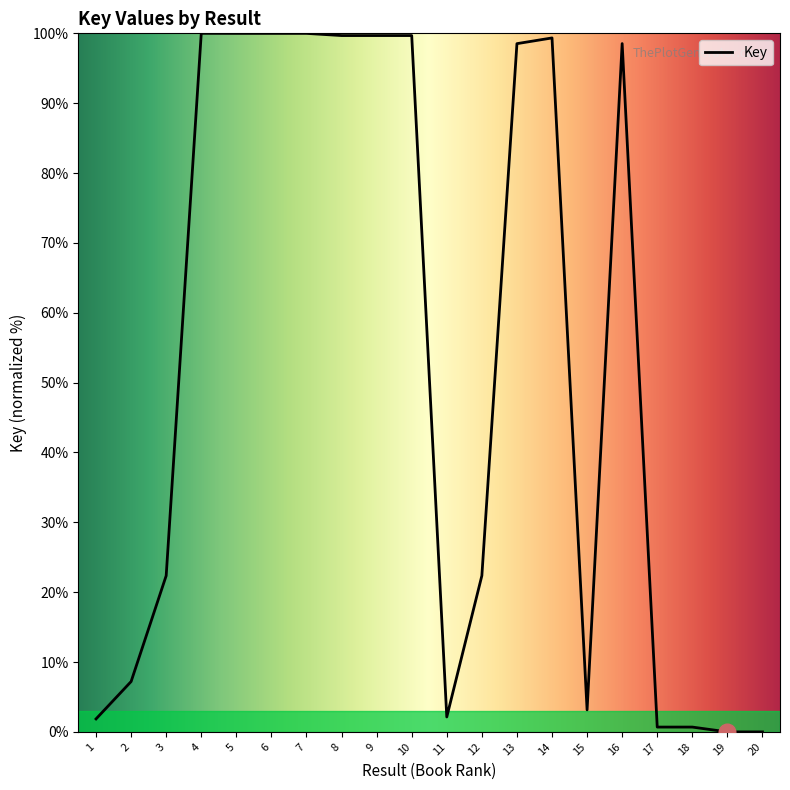

What is the greatest value displayed?

100.0